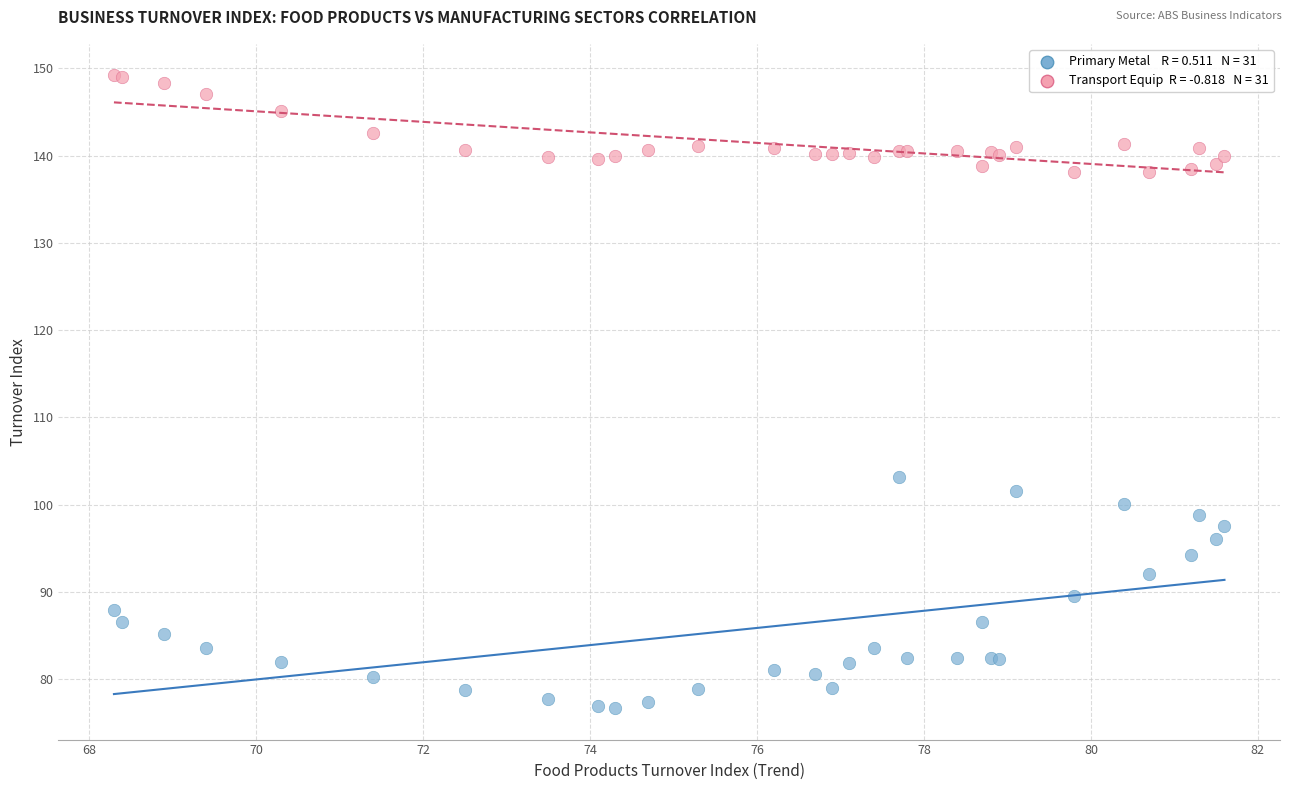

Across all series, what Y value is closest to 112?

103.2